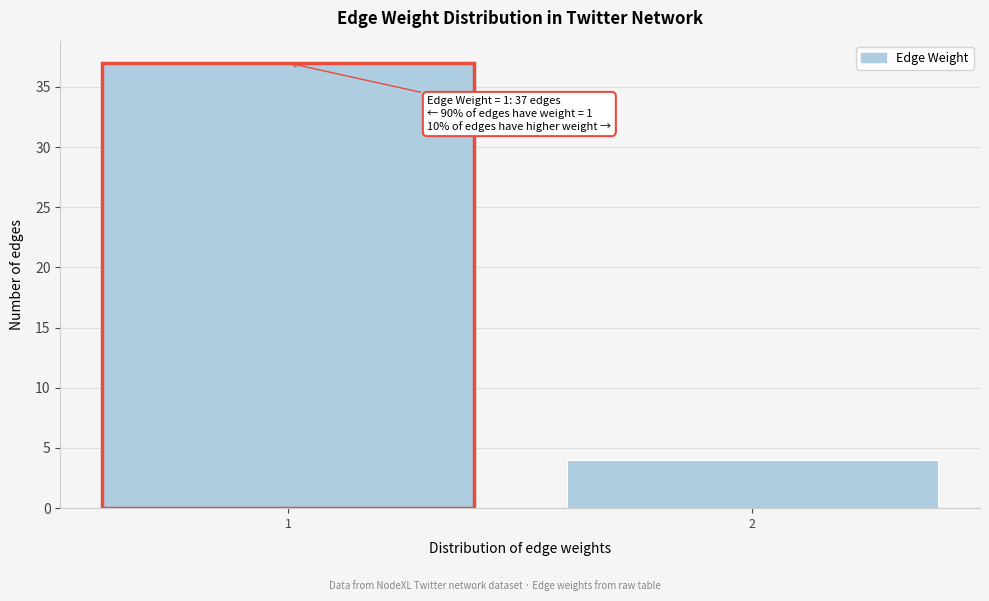

Reading right to left, list all the values displayed in this chart.

2=4	1=37